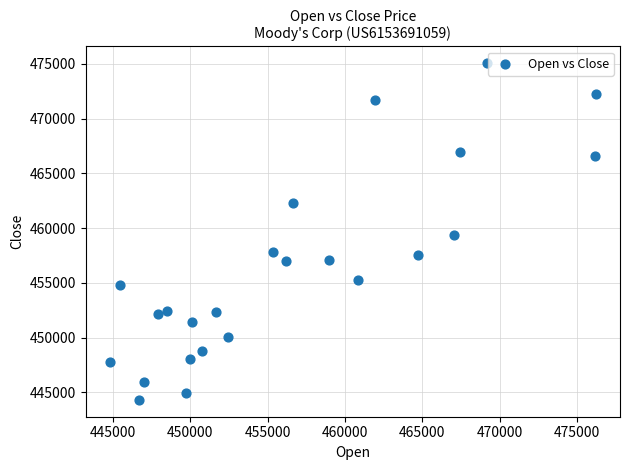

What is the range of X values (max minus min)?

31411